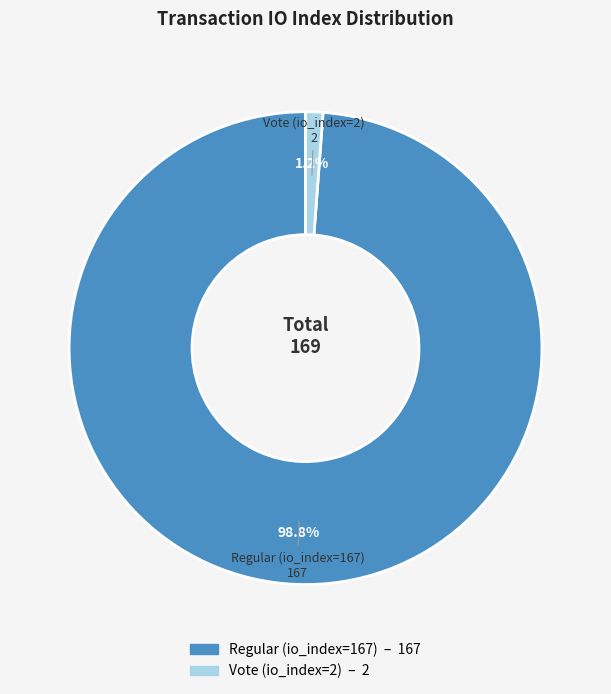

How many slices are in this pie chart?

2